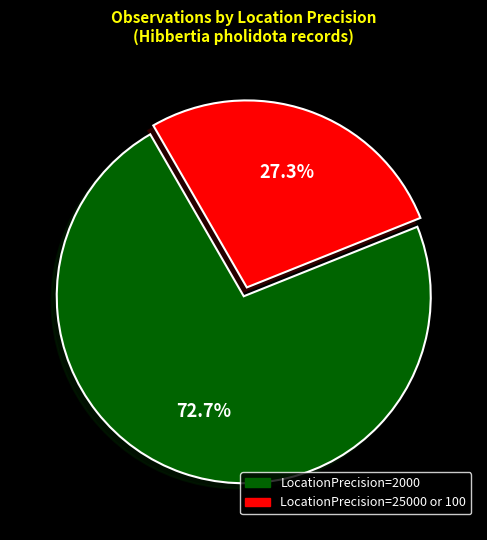

Rank the categories by value from highest to lowest.

LocationPrecision=2000, LocationPrecision=25000 or 100